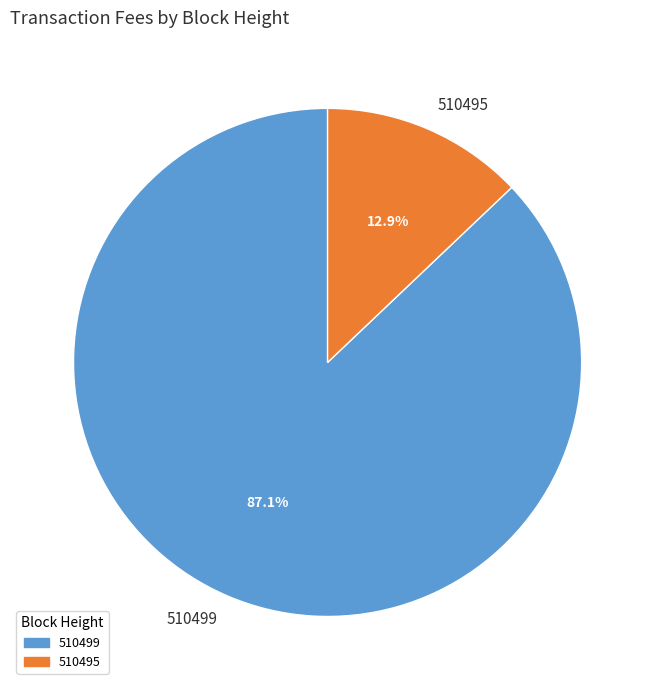

How many segments does this pie chart have?

2